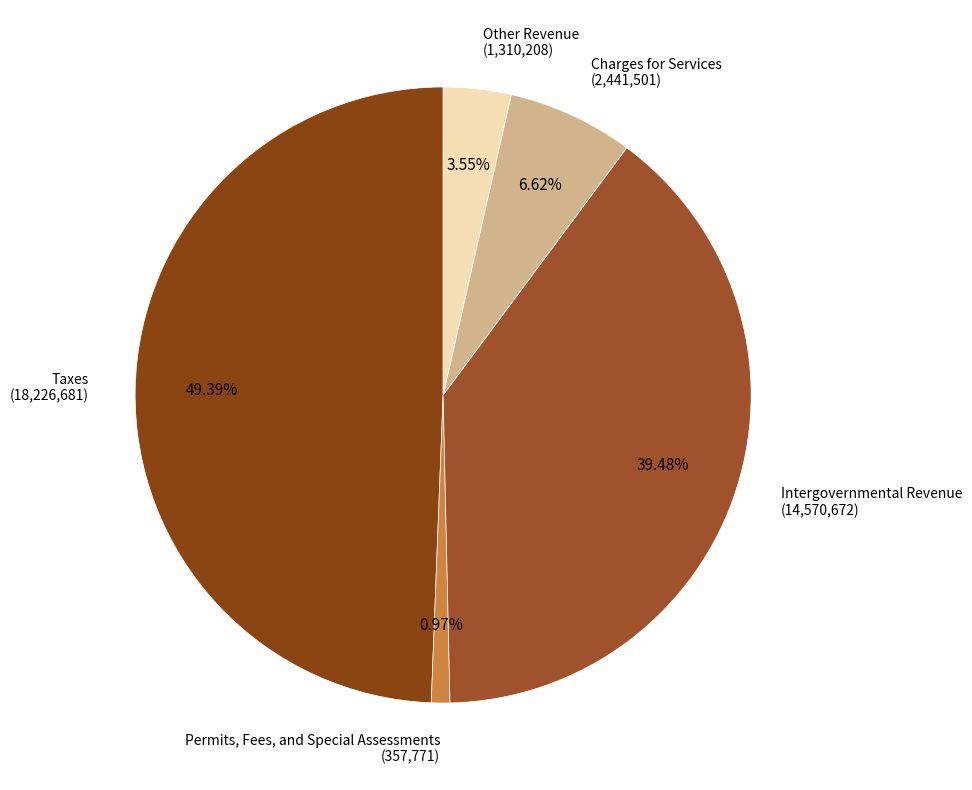

To the nearest percent, what percentage of the pie is Charges for Services?

7%